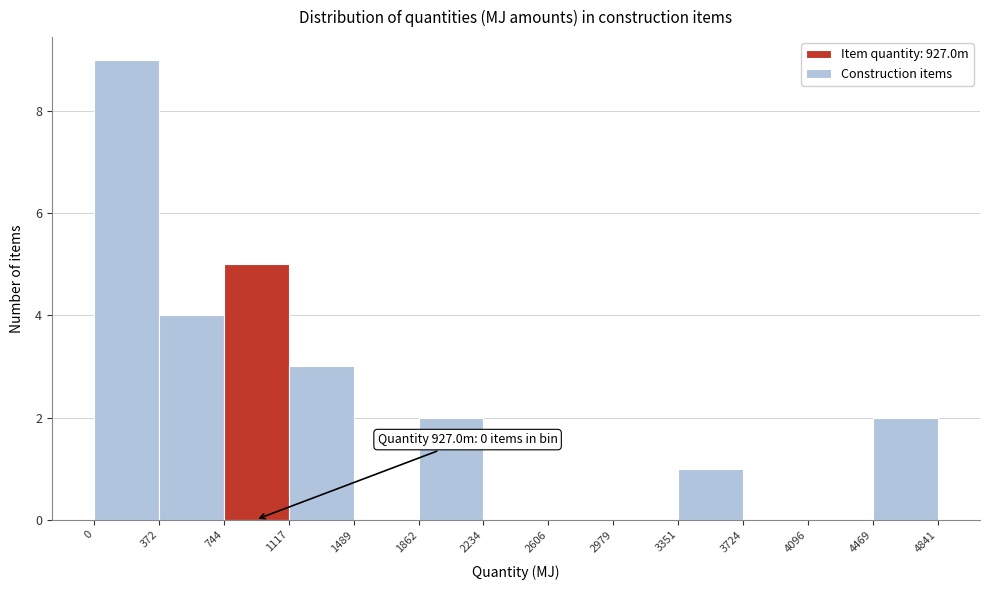

Which range on the x-axis has the tallest bar?

0 to 372